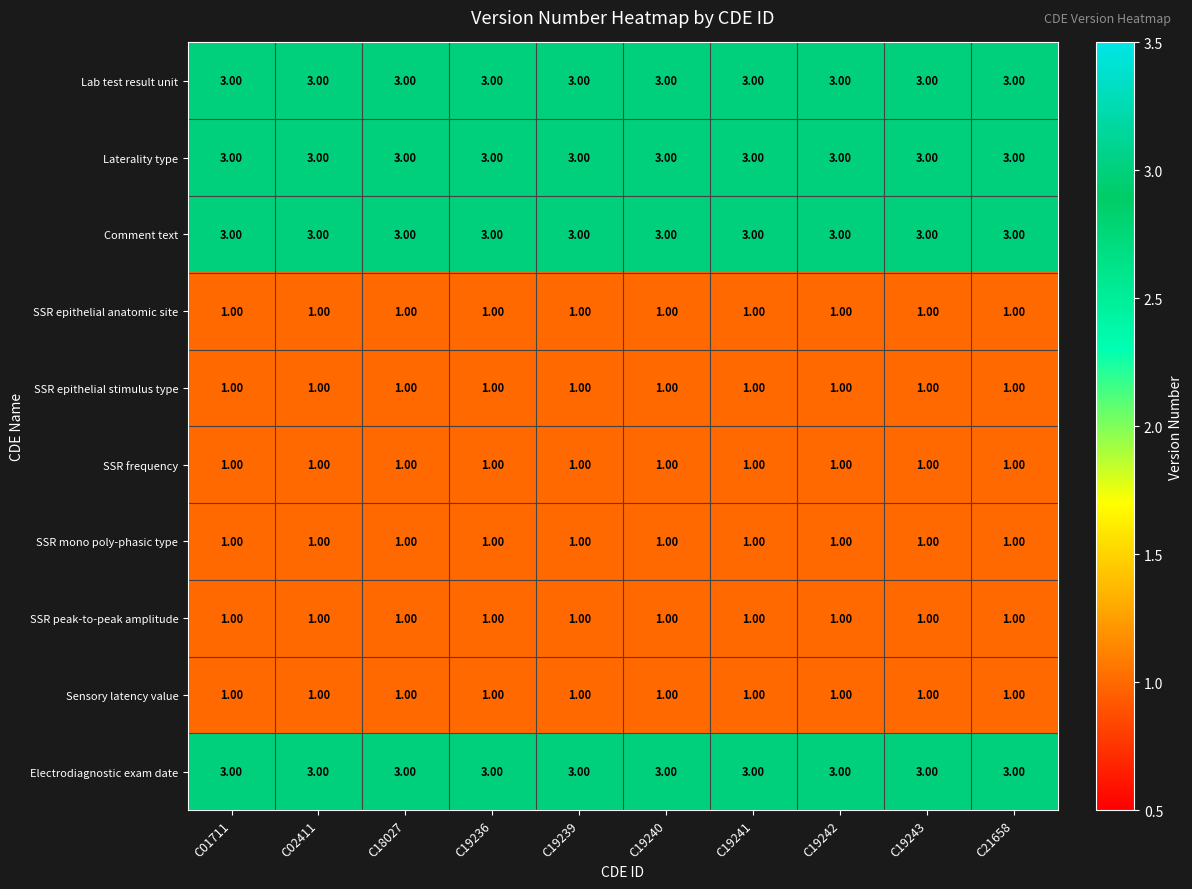

At how many categories does at least one series exceed 2?

10